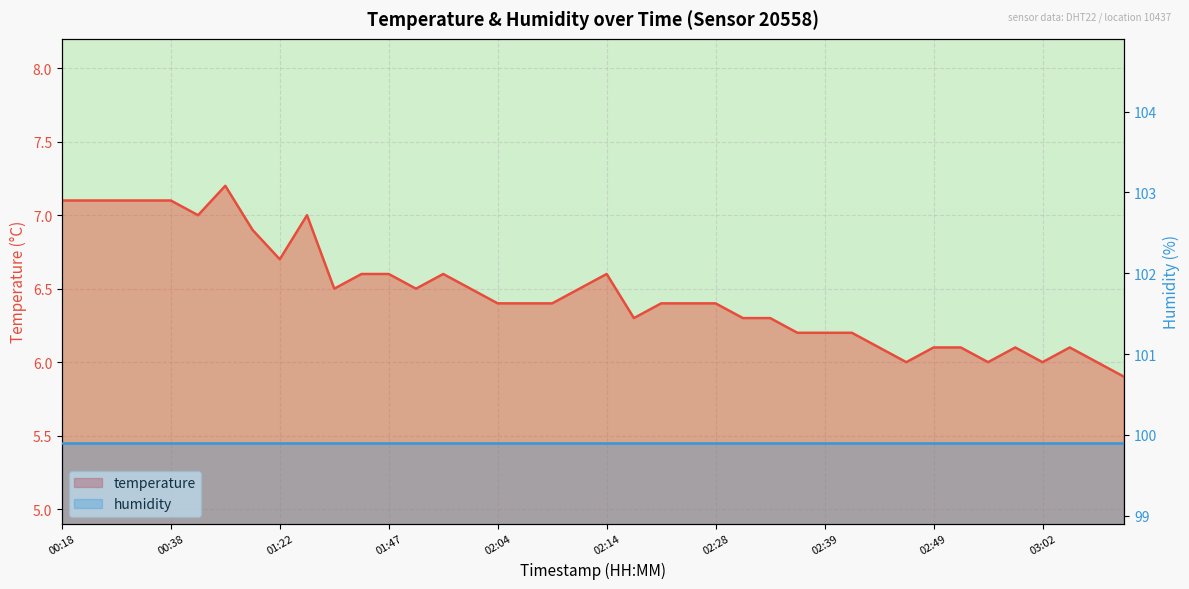

What is the label of the 31st point from the left?

02:44